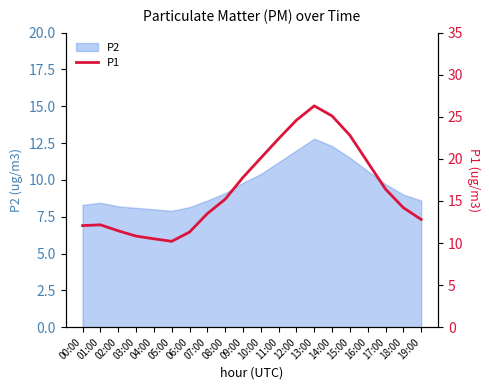

What position from the left is 03:00?

4